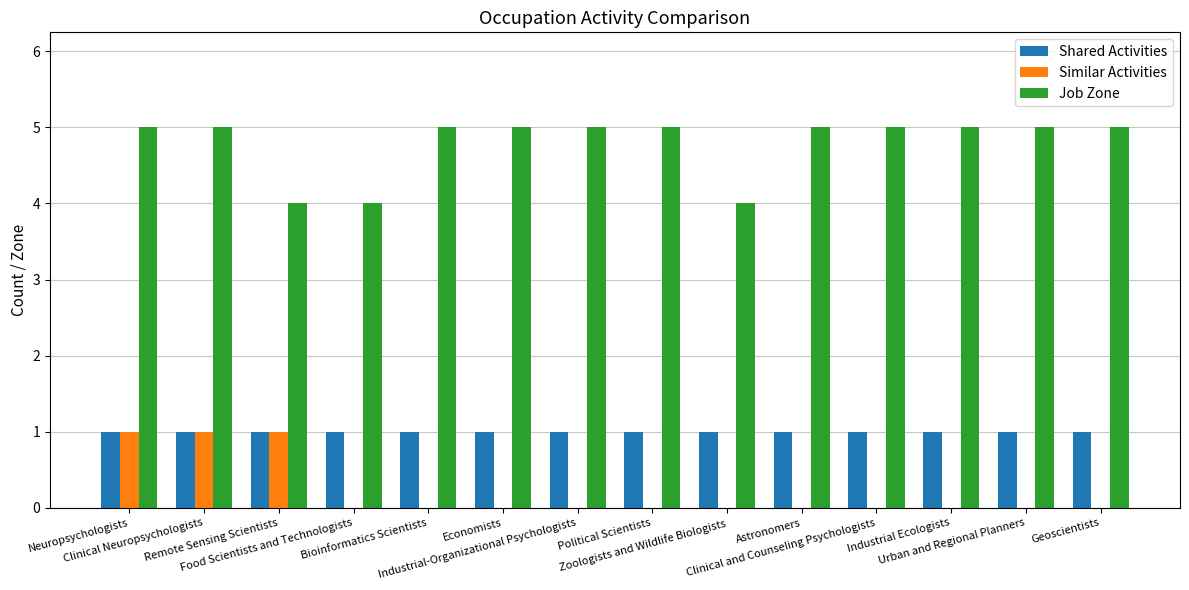

Which series has the largest total across all categories?

Job Zone